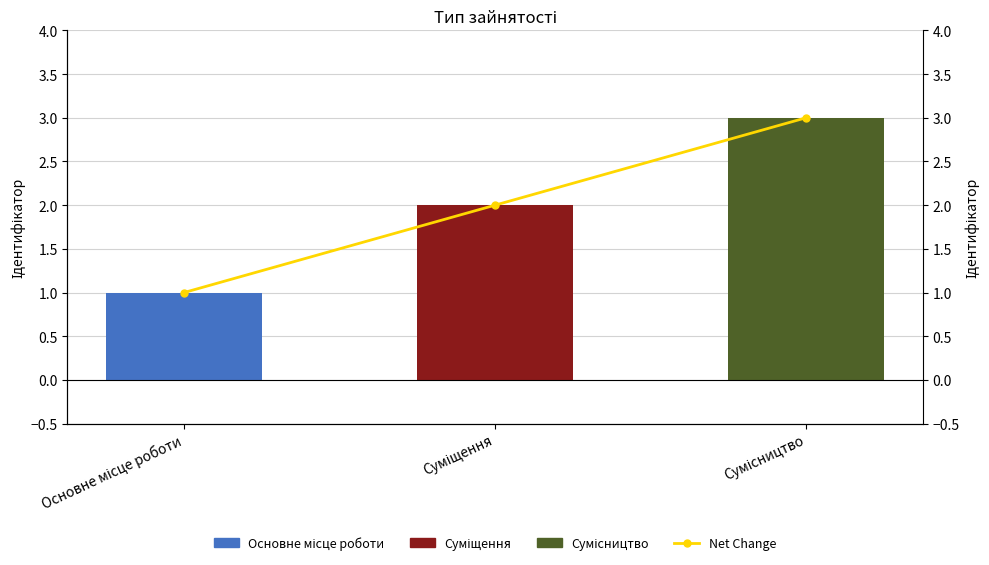

What is the value of the Ідентифікатор bar at the 3rd from the left?

3